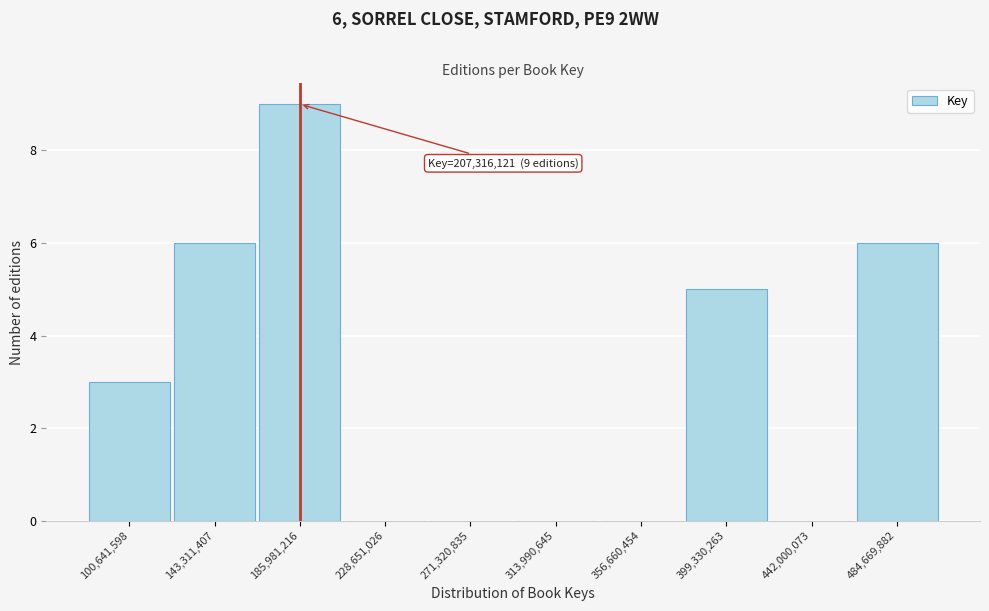

Reading right to left, extract all data points from this chart.

484,669,882=6	442,000,073=0	399,330,263=5	356,660,454=0	313,990,645=0	271,320,835=0	228,651,026=0	185,981,216=9	143,311,407=6	100,641,598=3